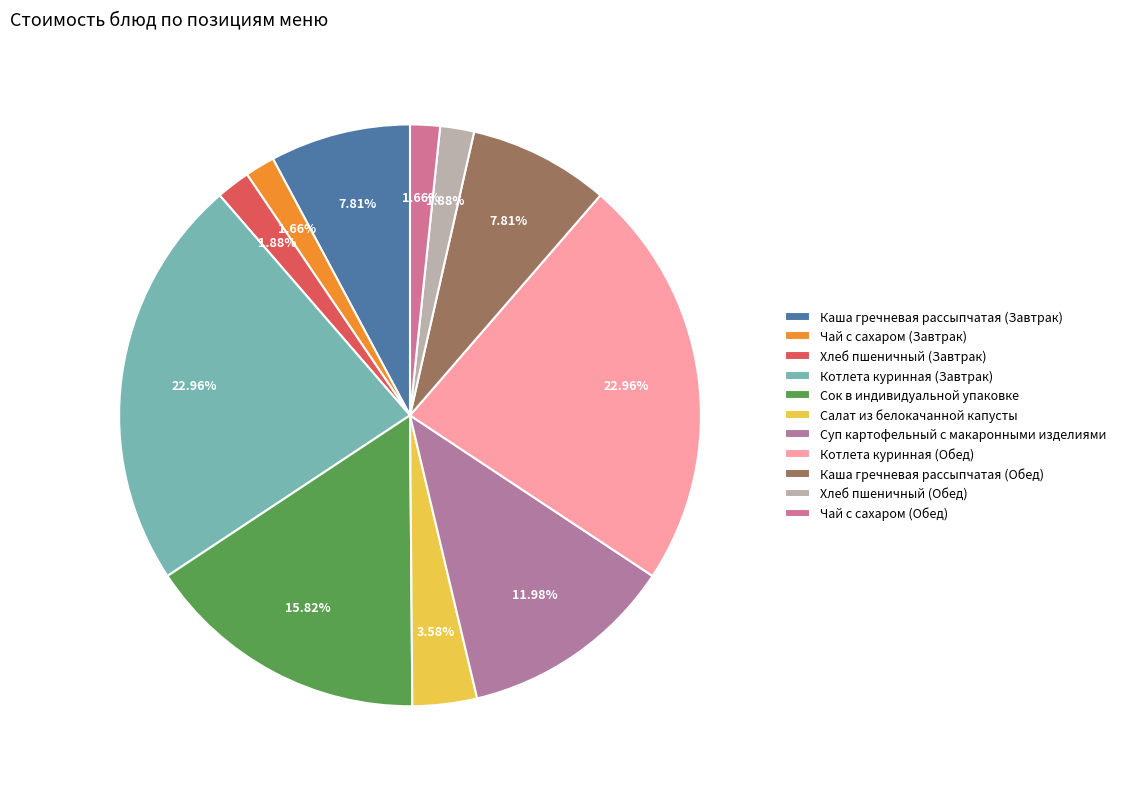

Count the number of slices in the pie.

11